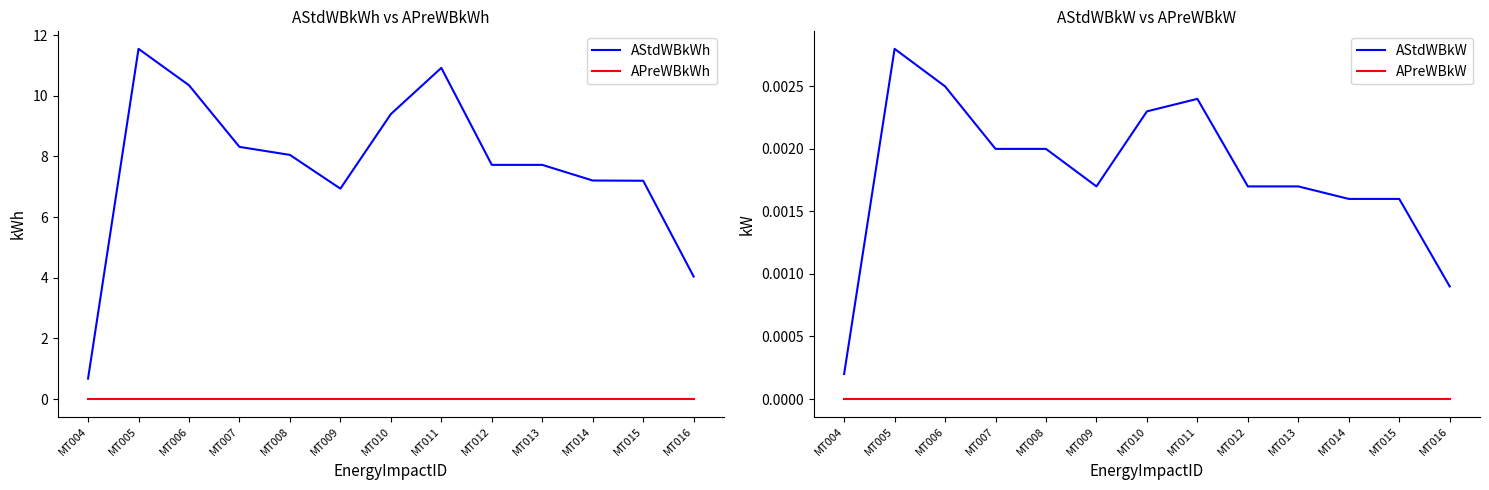

At which category is the sum across all series the highest?

MT005